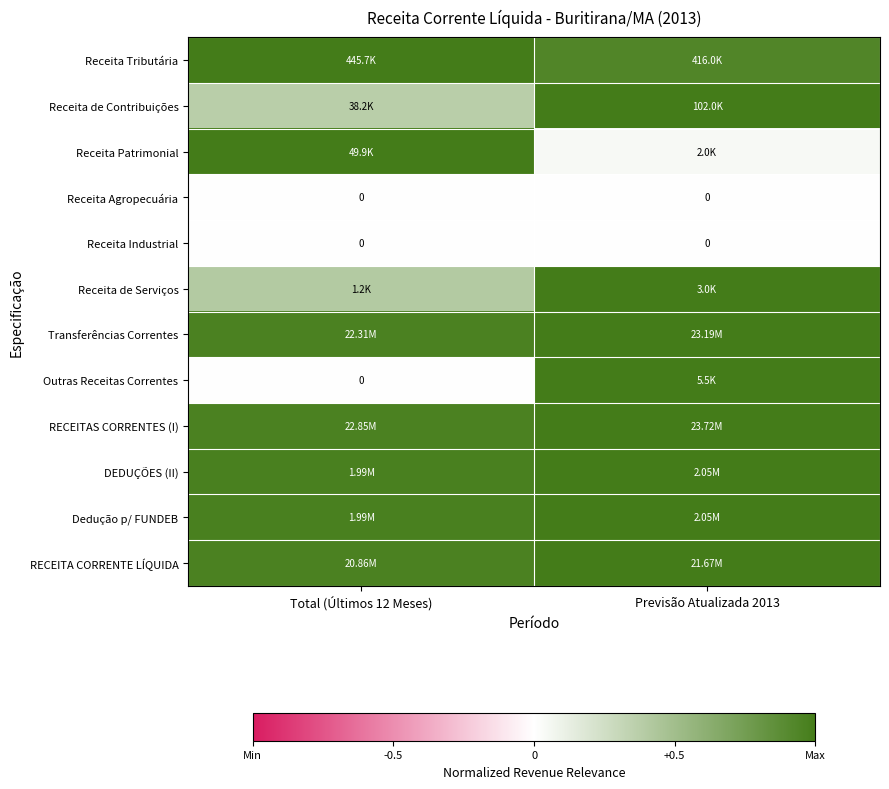

What value does the RECEITA CORRENTE LÍQUIDA series have at Total (Últimos 12 Meses)?

1.0